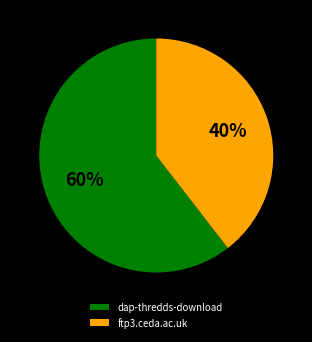

What percentage is the ftp3.ceda.ac.uk slice, to the nearest percent?

40%